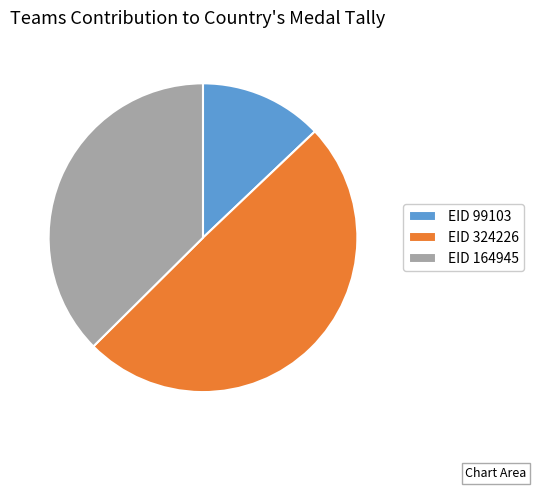

Do EID 324226 and EID 164945 together represent more than half of the pie?

Yes